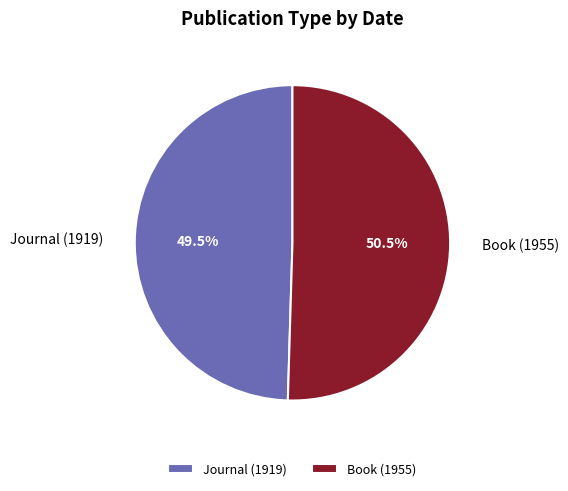

Which has a higher value, Journal (1919) or Book (1955)?

Book (1955)